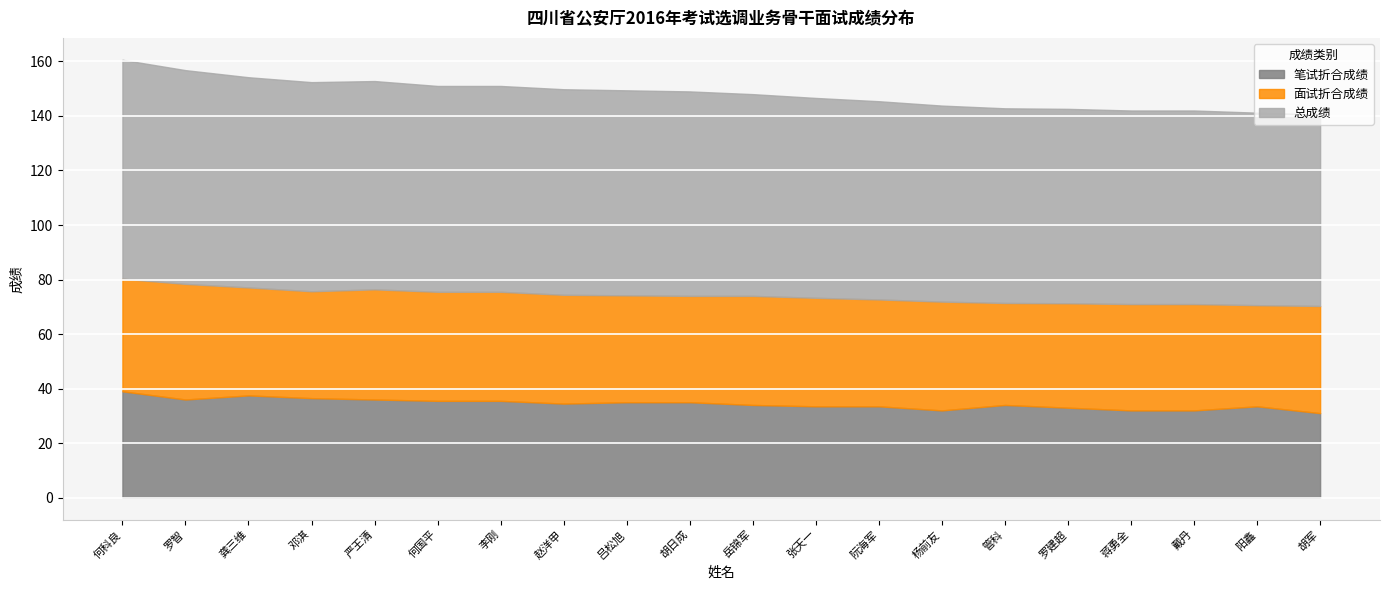

Between 管科 and 罗建超, which series saw the biggest shift?

笔试折合成绩